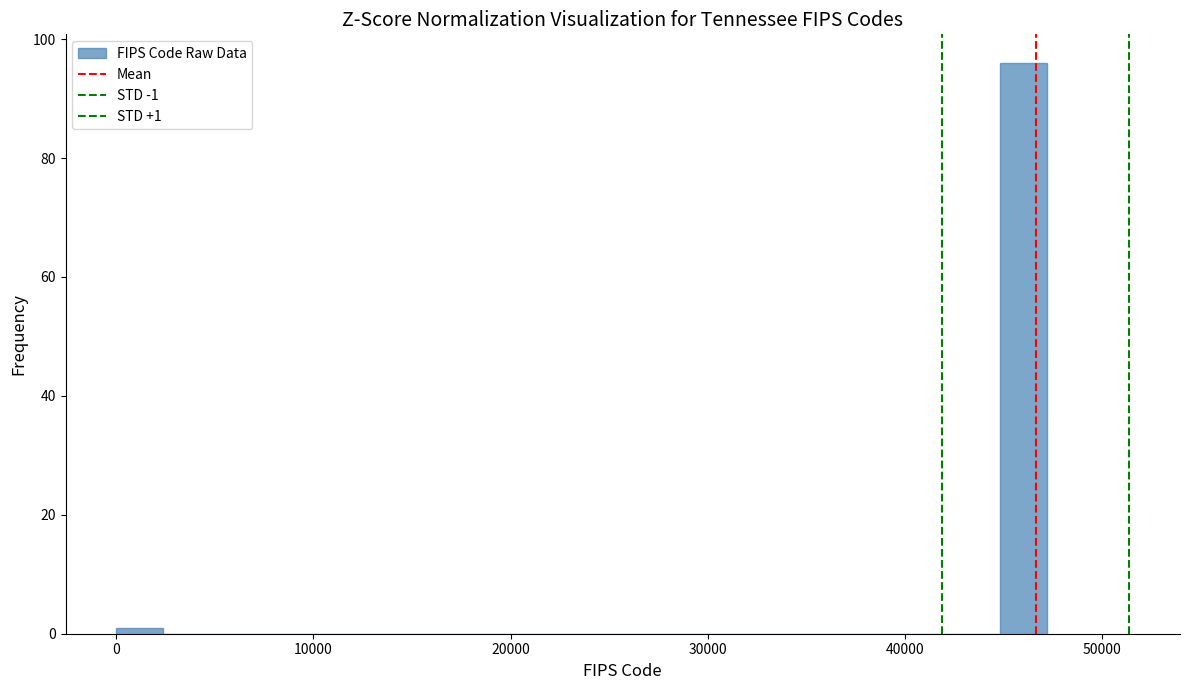

Around what value on the x-axis is the tallest bar? Give the approximate position of its centre, as read against the axis.

46000